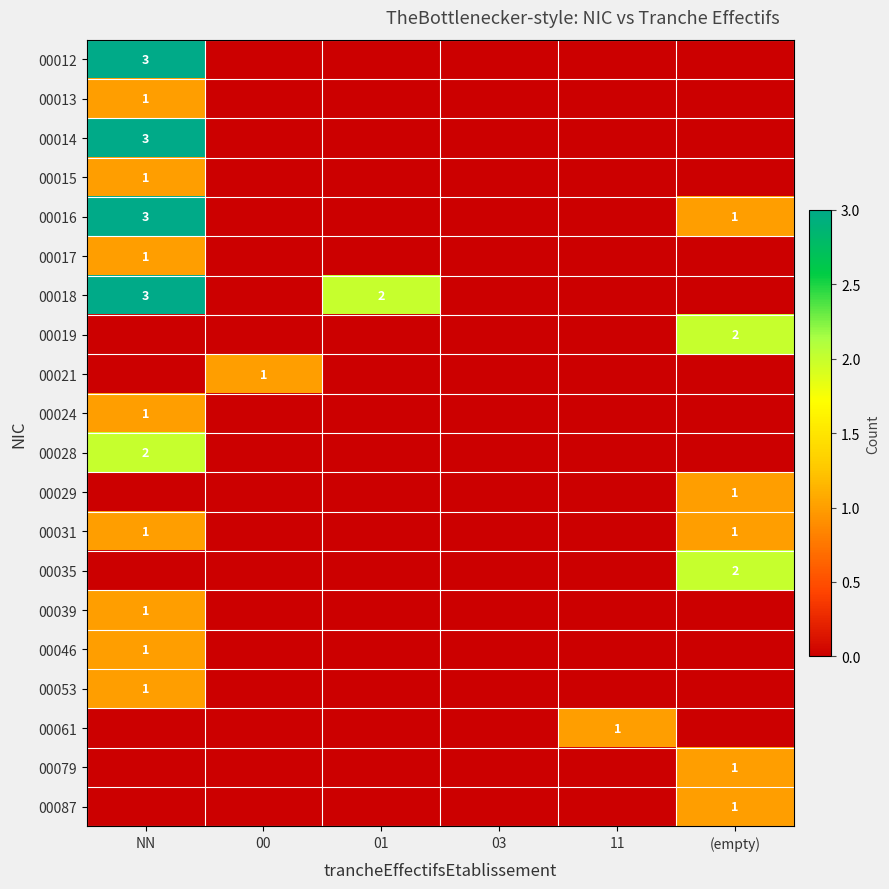

Is the value of 00031 at 03 greater than the value of 00053 at (empty)?

No